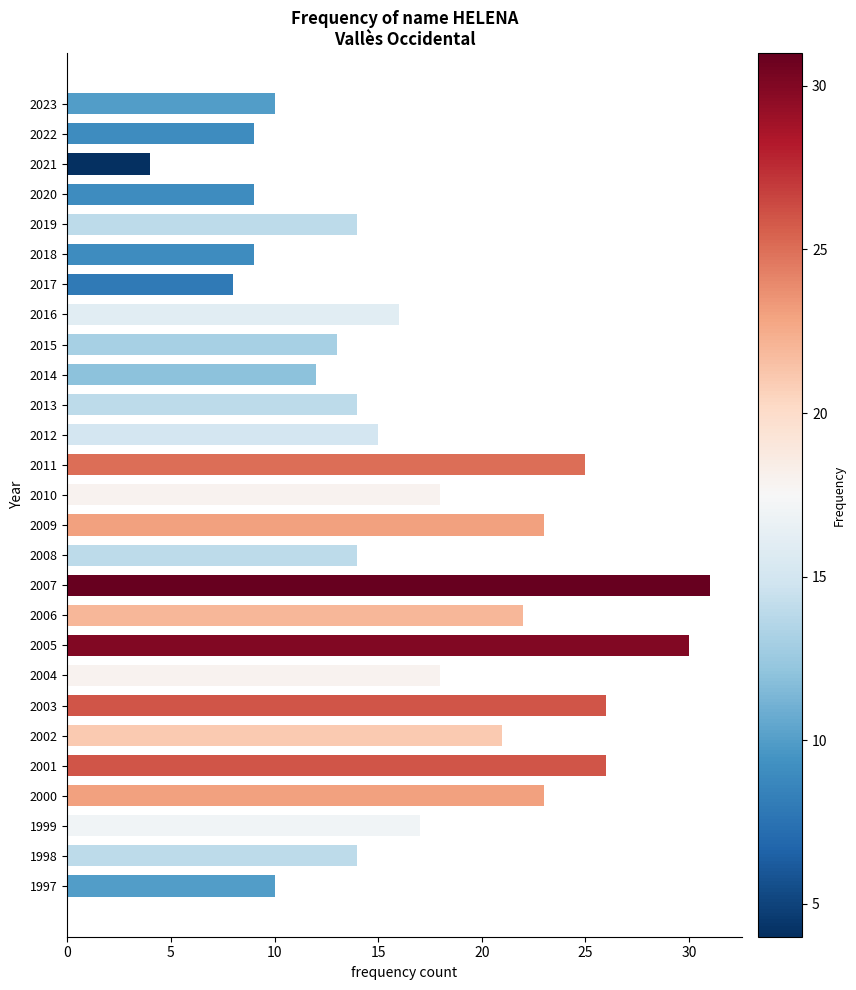

Approximately how many times larger is the value at 2020 compared to 2008?

0.6